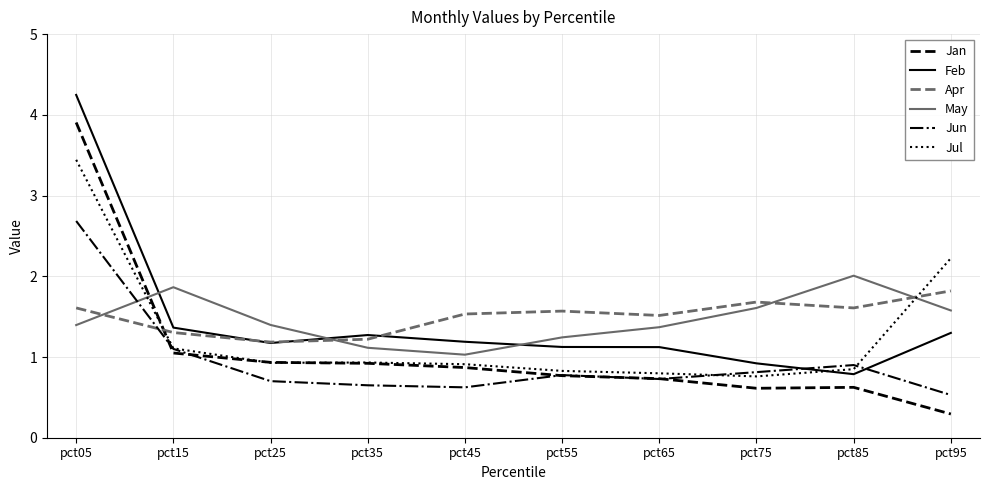

What is the difference between the highest and lowest values at pct65?

0.8